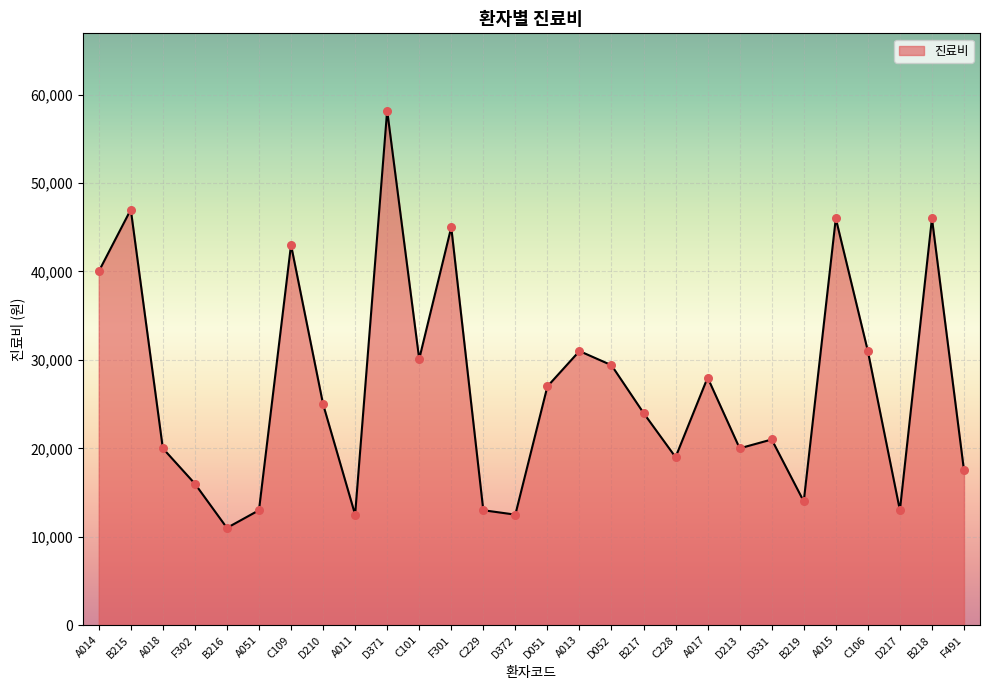

Which has a higher value, F491 or B217?

B217